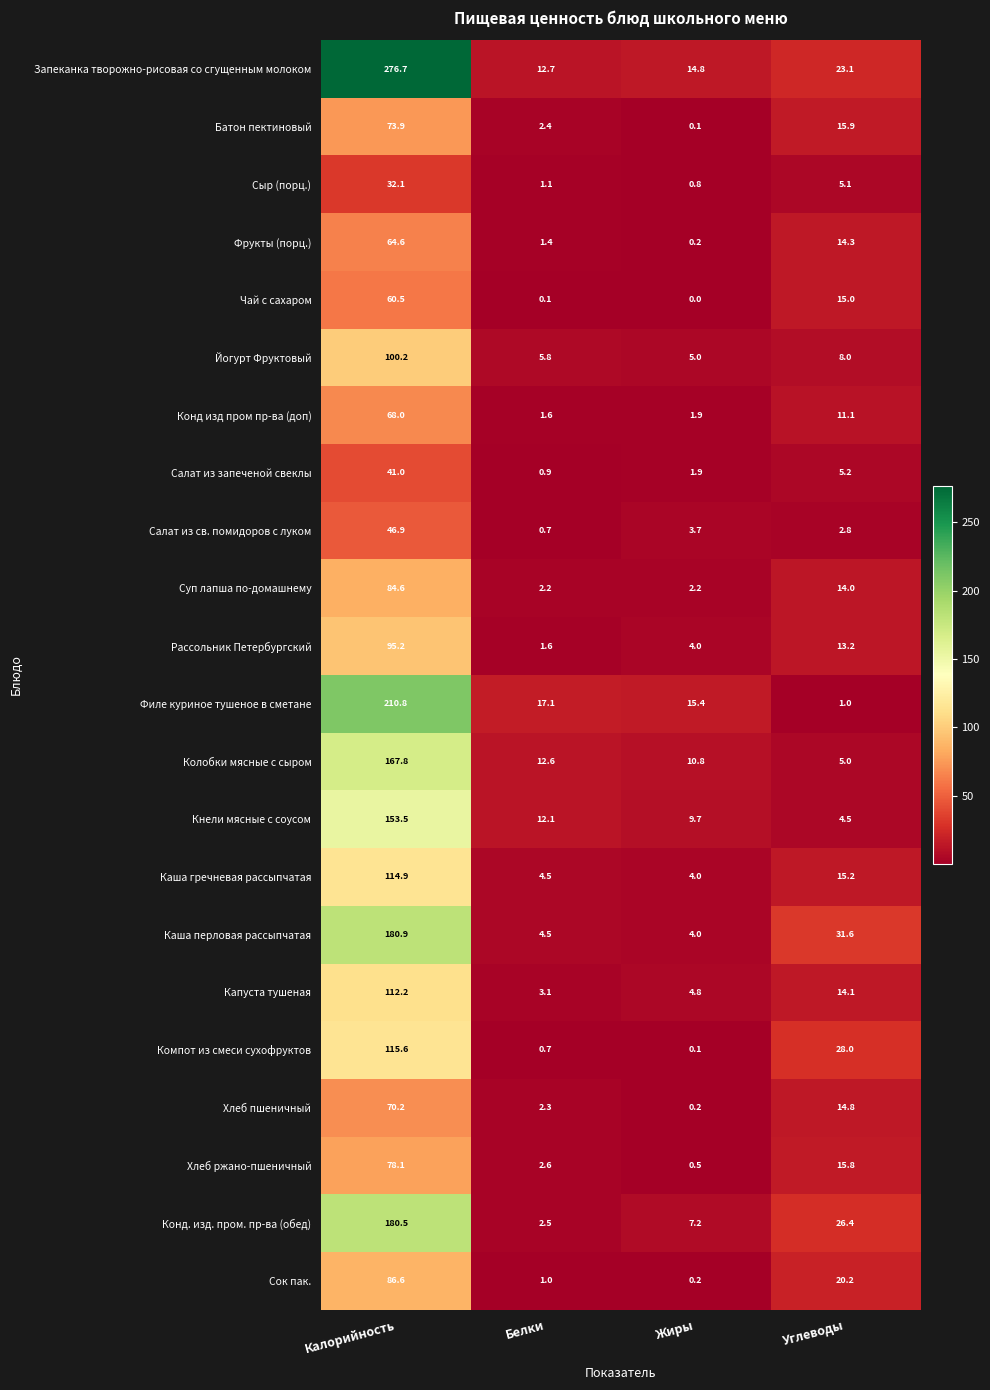

The value of Батон пектиновый at Калорийность is 73.9. True or false?

True